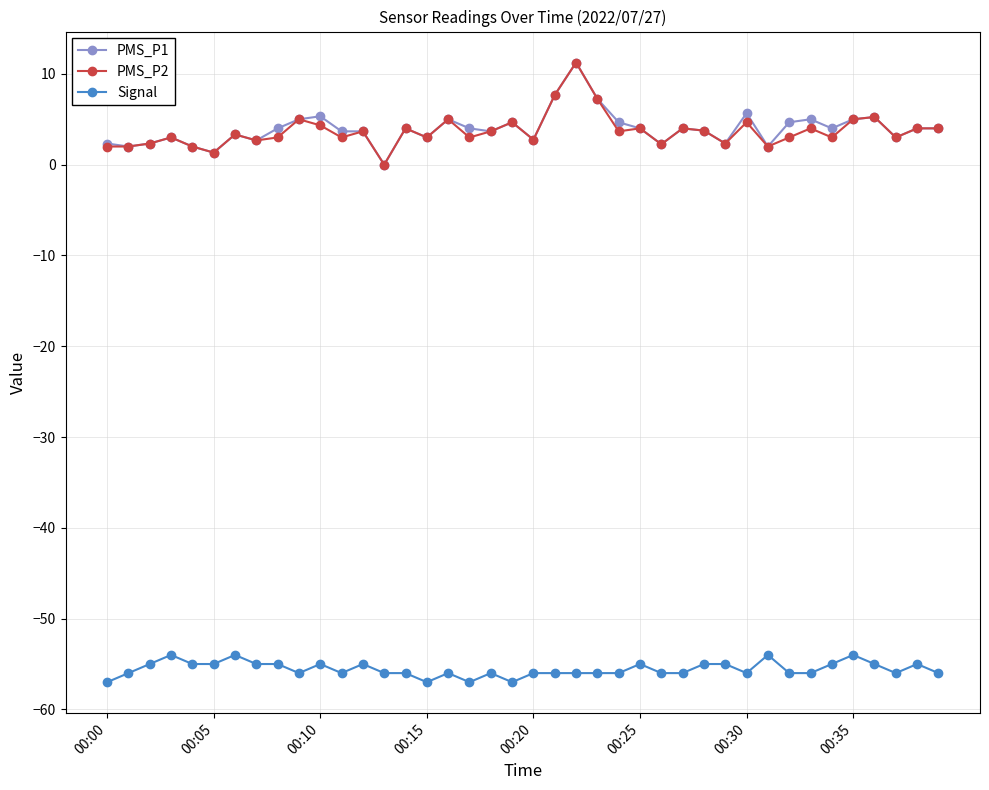

What is the highest value of the Signal series?

-54.0